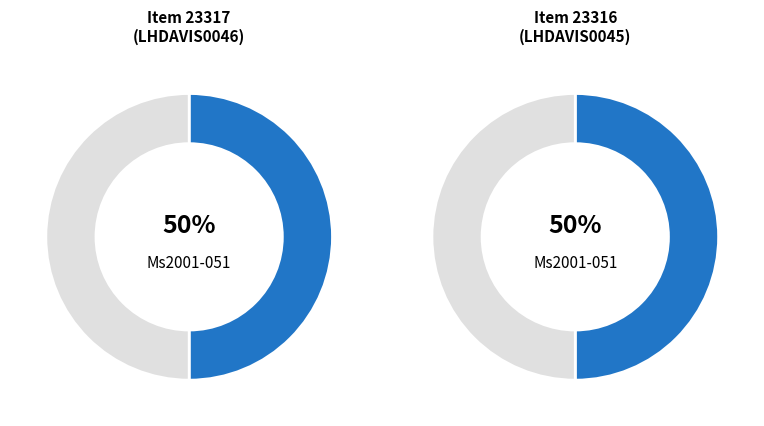

True or false: Mrs. Sarah Buchanan Campbell Preston (LHDAVIS0046) accounts for 57% of the total.

False